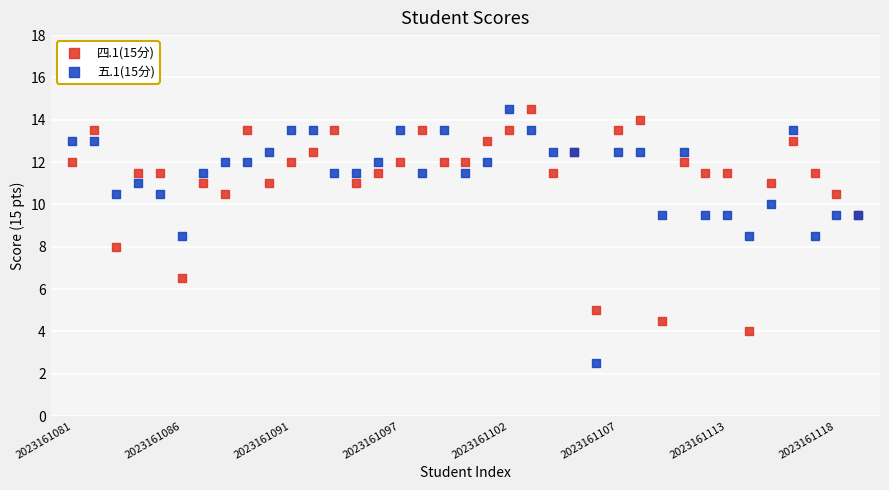

Which series reaches the minimum Y coordinate?

五.1(15分)